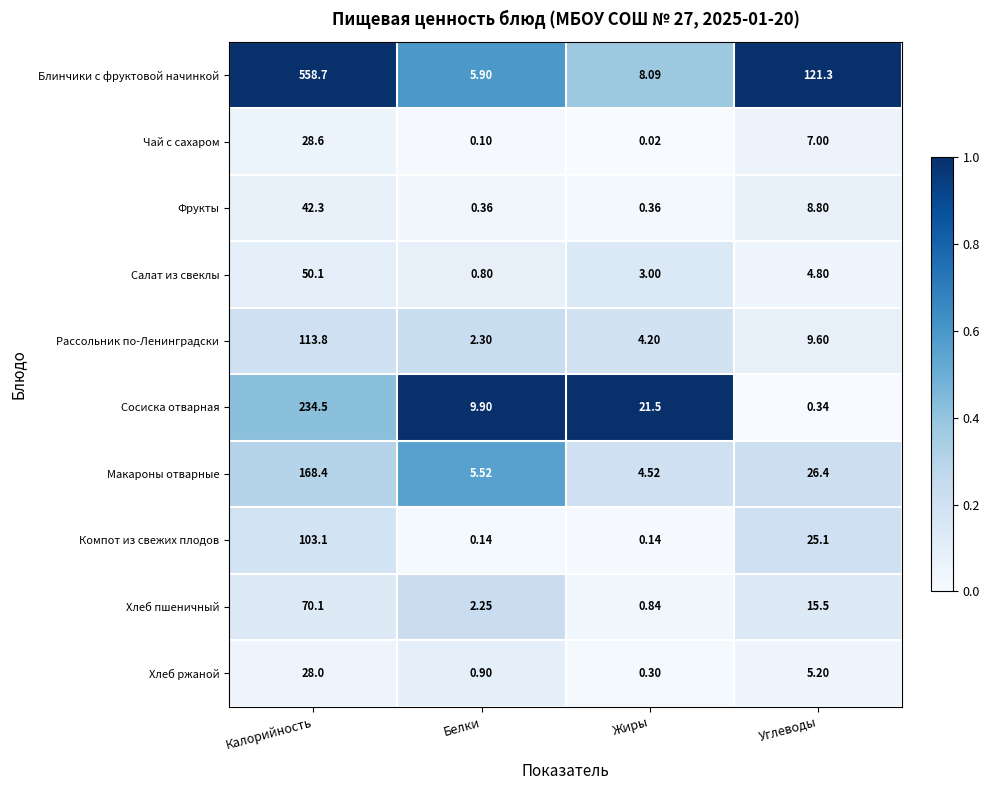

Rank the series at Углеводы from highest to lowest value.

Блинчики с фруктовой начинкой, Макароны отварные, Компот из свежих плодов, Хлеб пшеничный, Рассольник по-Ленинградски, Фрукты, Чай с сахаром, Хлеб ржаной, Салат из свеклы, Сосиска отварная